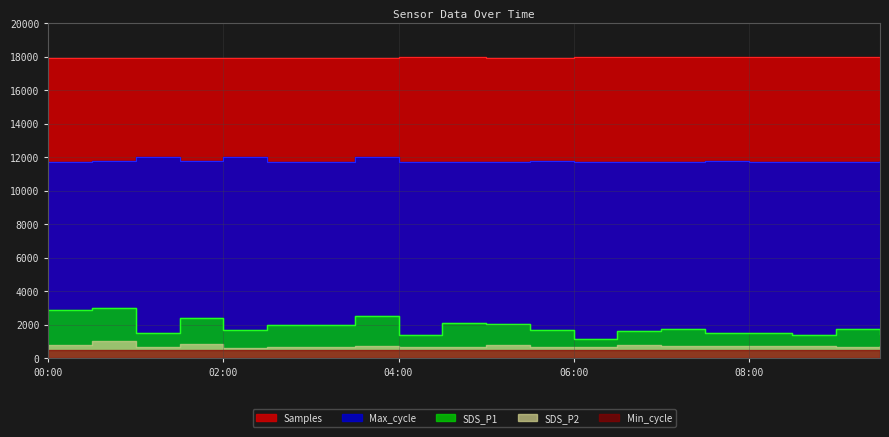

True or false: SDS_P1 has a value of 2498.4 at 07:30.

False